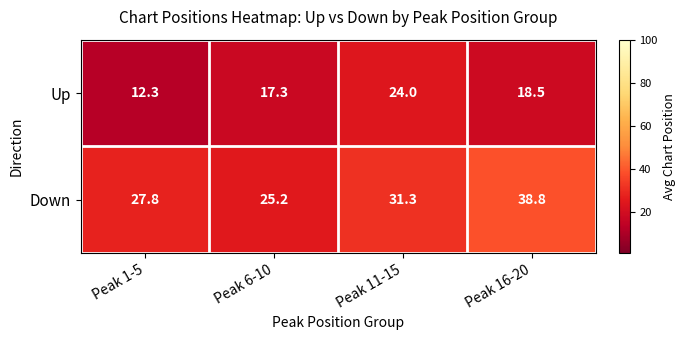

Which series has the widest spread of values?

Down